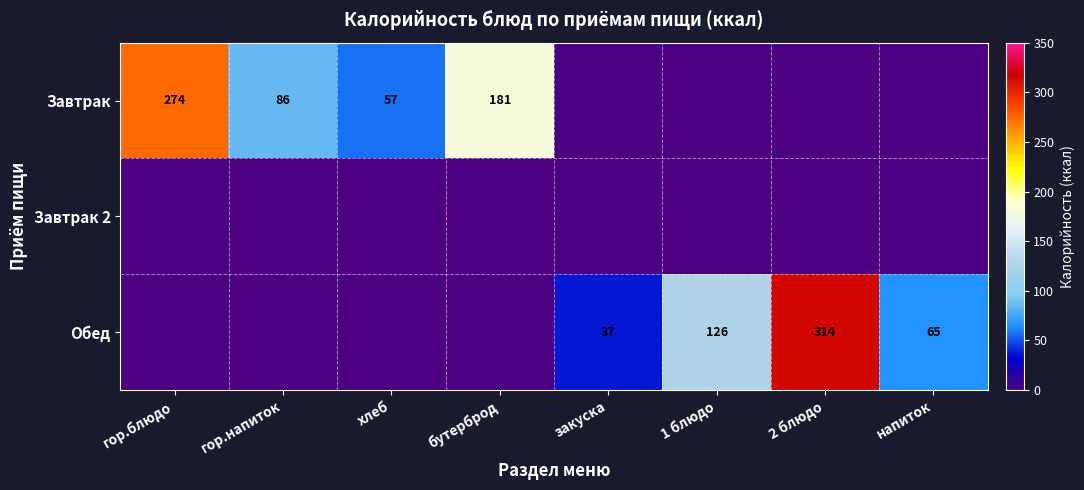

The value of Завтрак at гор.блюдо is 274. True or false?

True